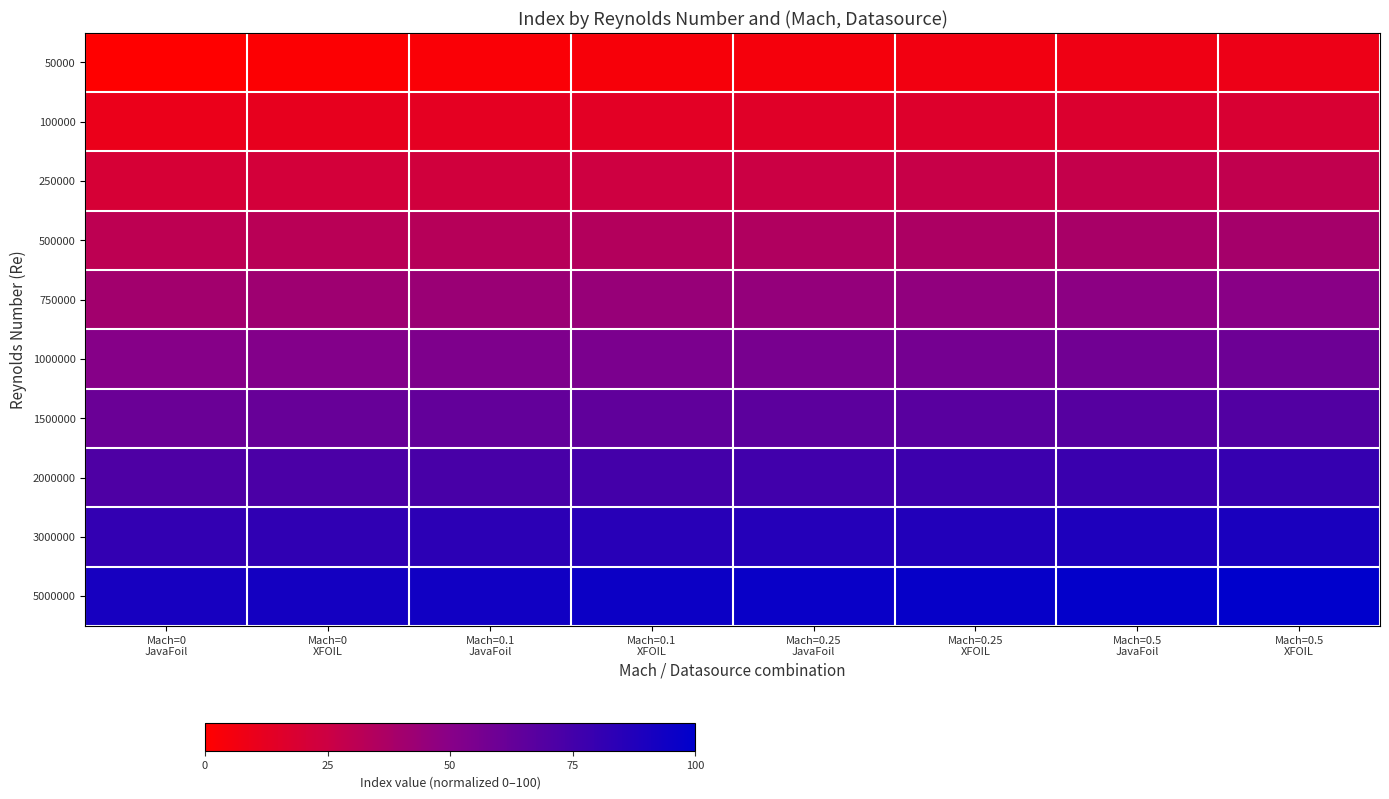

What is the spread (max minus min) of values at Mach=0.5
XFOIL?

91.1